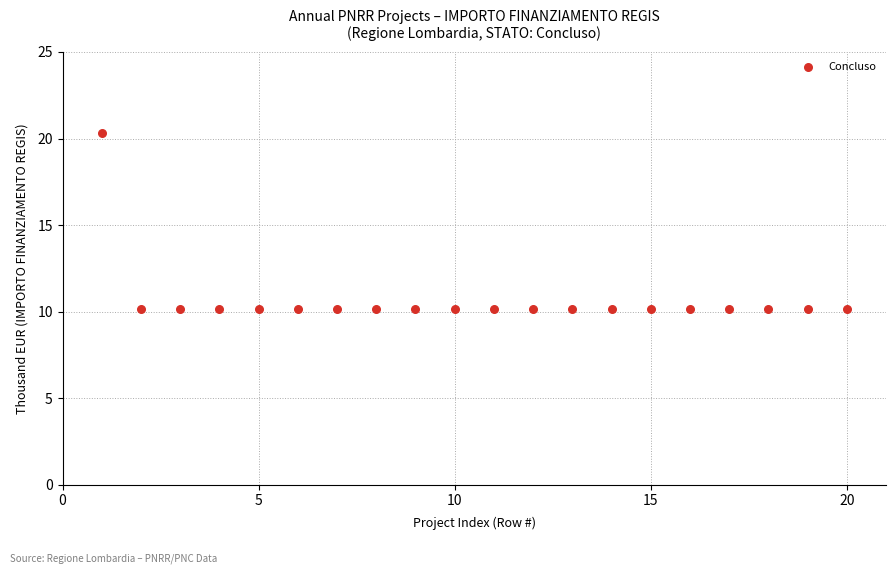

What is the range of Y values (max minus min)?

10.2